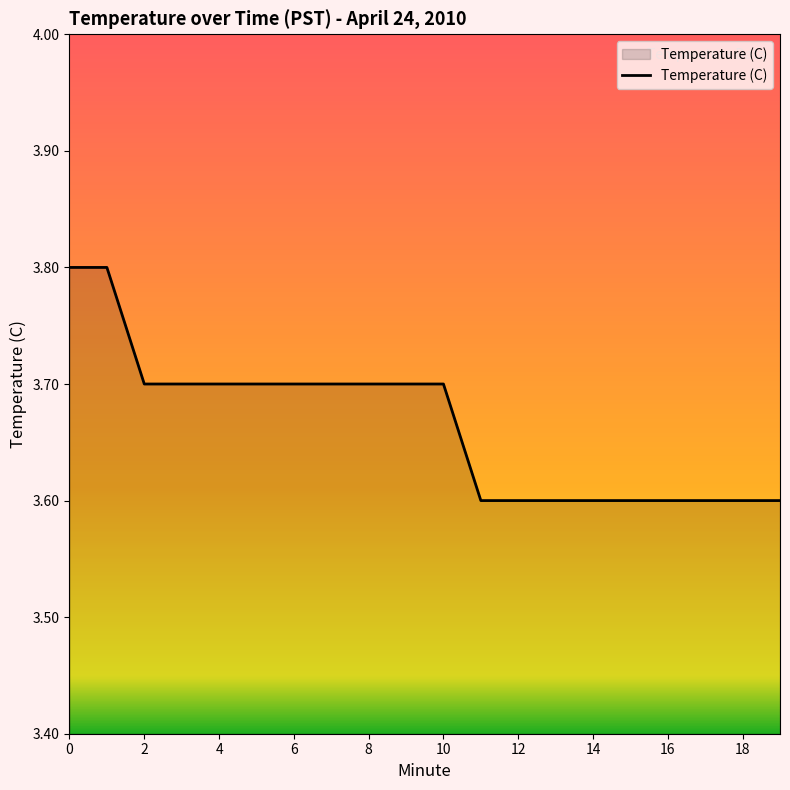

What is the difference between the maximum and minimum values?

0.2